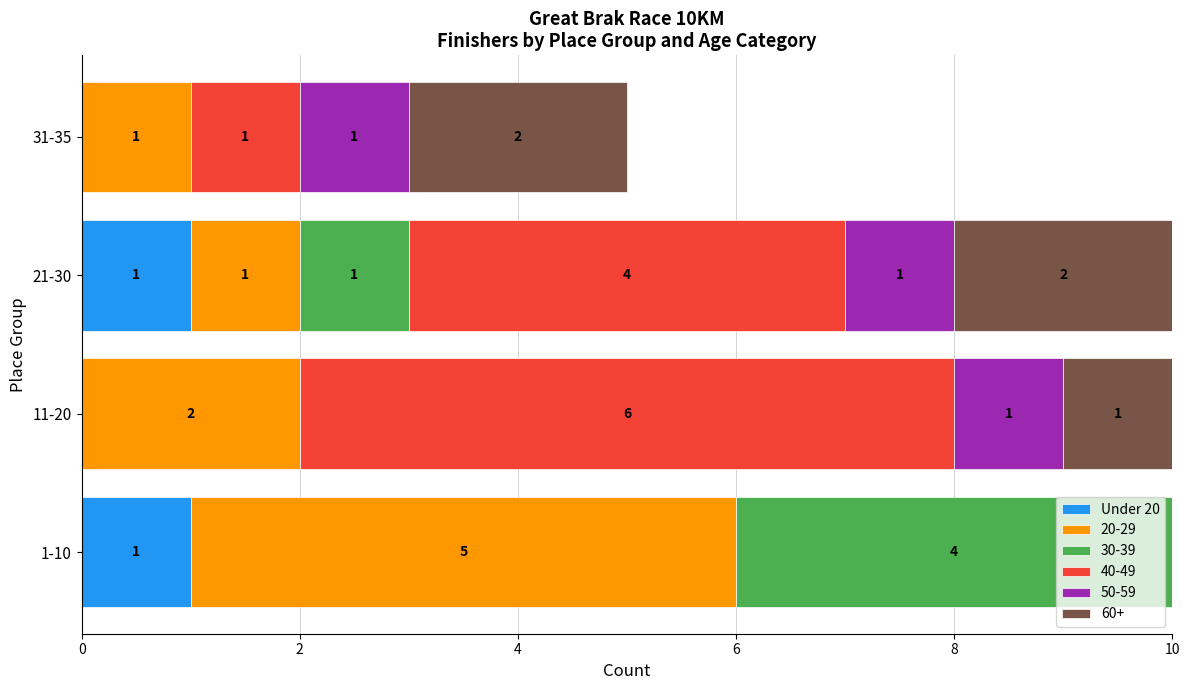

What are all the series names shown in the legend?

Under 20, 20-29, 30-39, 40-49, 50-59, 60+